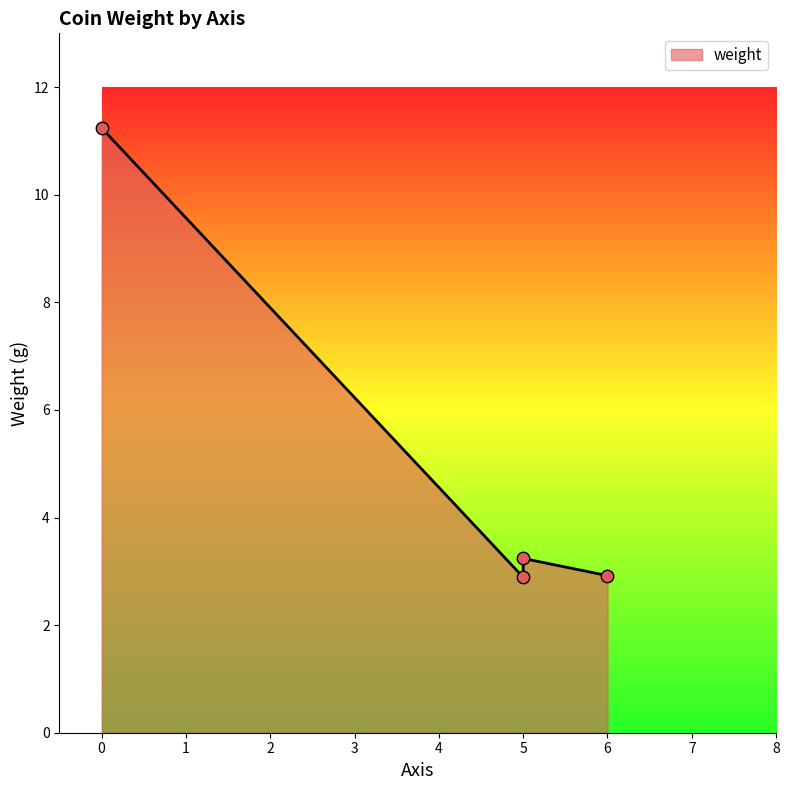

Which has a higher value, 5 or 6?

5